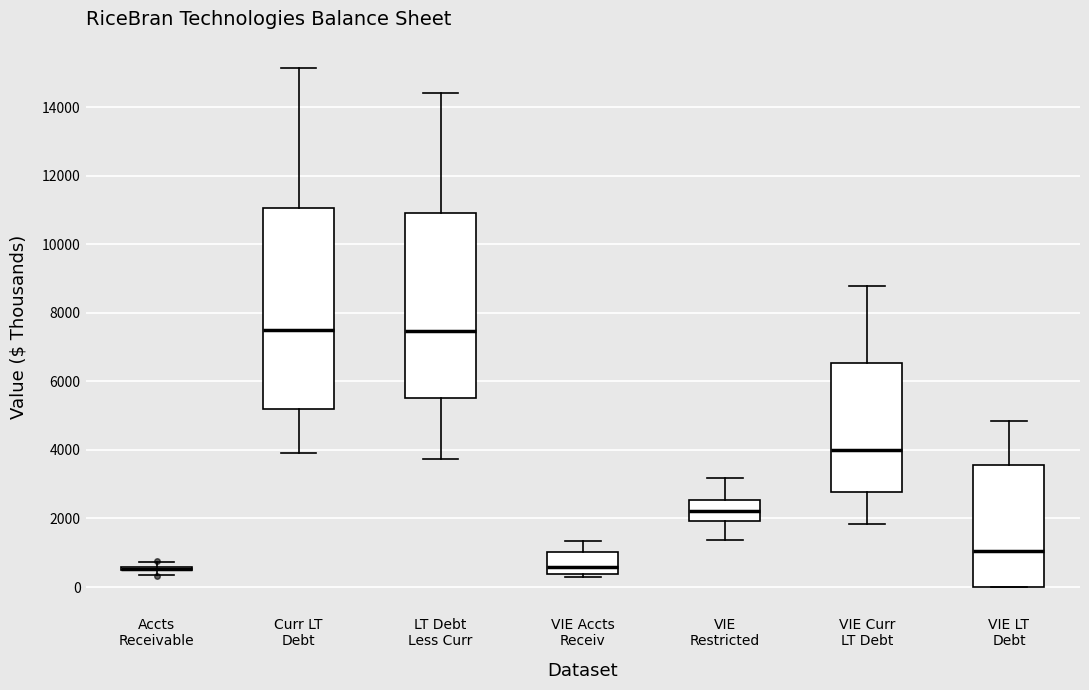

Where does the upper whisker of the box for LT Debt Less Curr end on the y-axis? The values are not printed on the chart, so give them approximately, as read against the axis.

14400